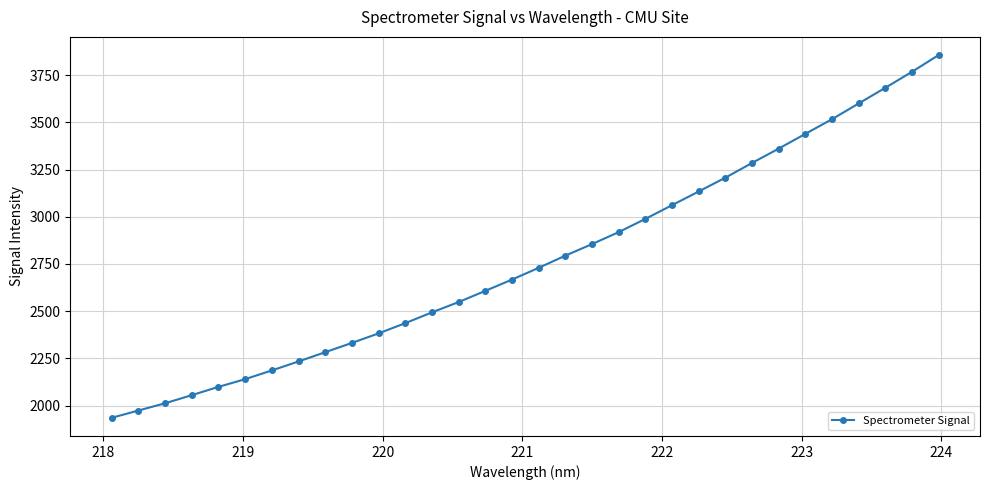

What is the minimum value shown in the chart?

1934.7